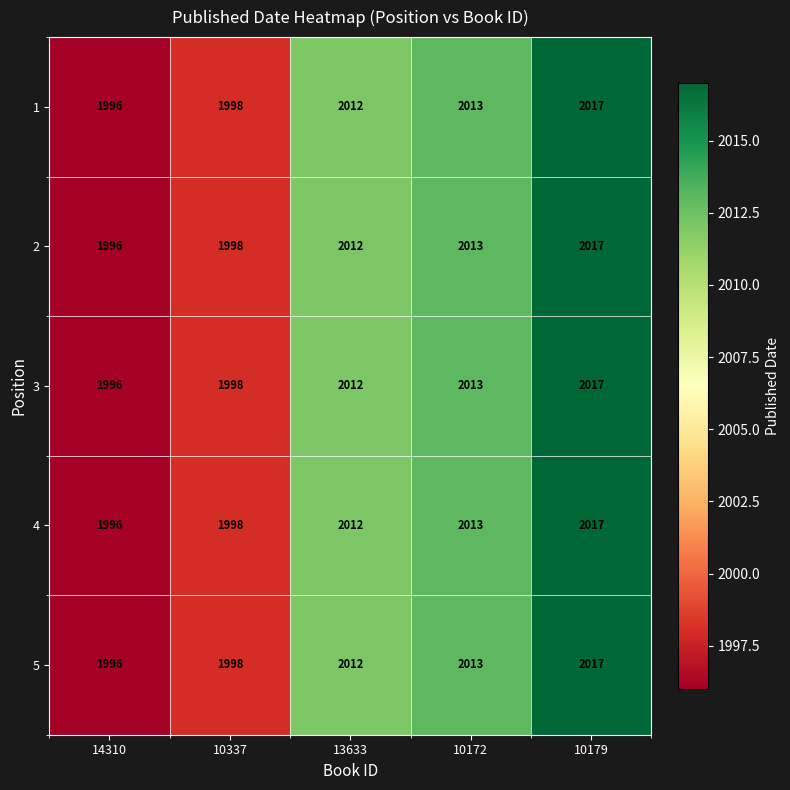

Rank the categories by 2 value from highest to lowest.

10179, 10172, 13633, 10337, 14310